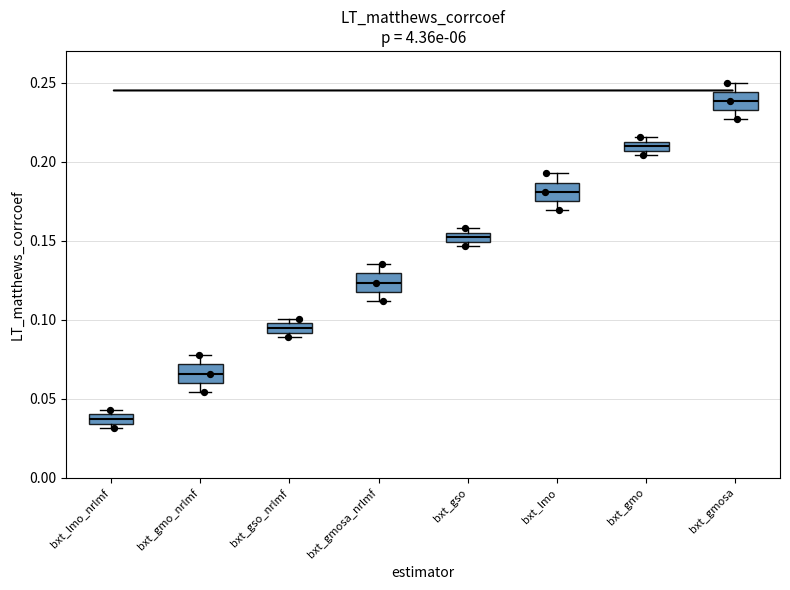

Where is the upper edge of the box for bxt_gmo_nrlmf on the y-axis? The values are not printed on the chart, so give them approximately, as read against the axis.

0.070